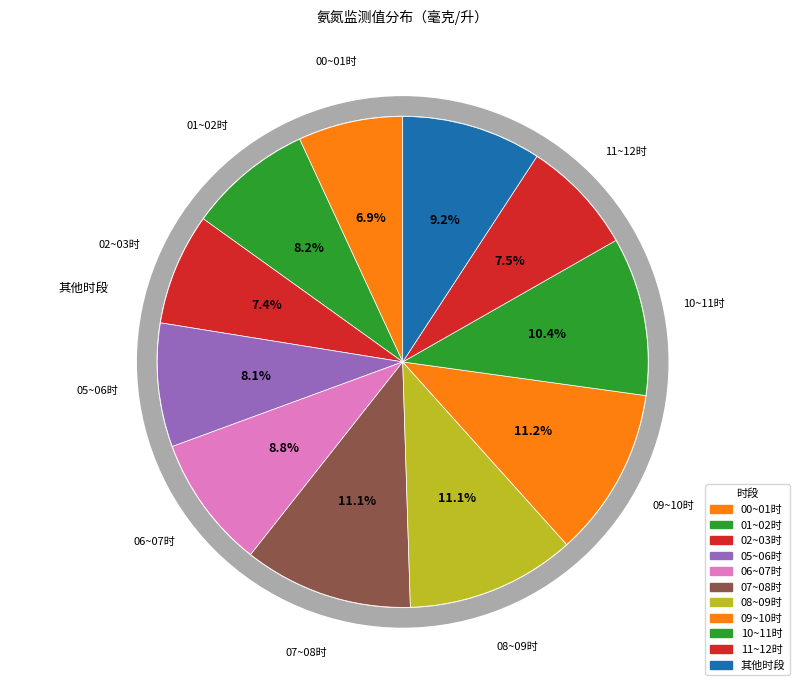

To the nearest percent, what percentage of the pie is 00~01时?

7%